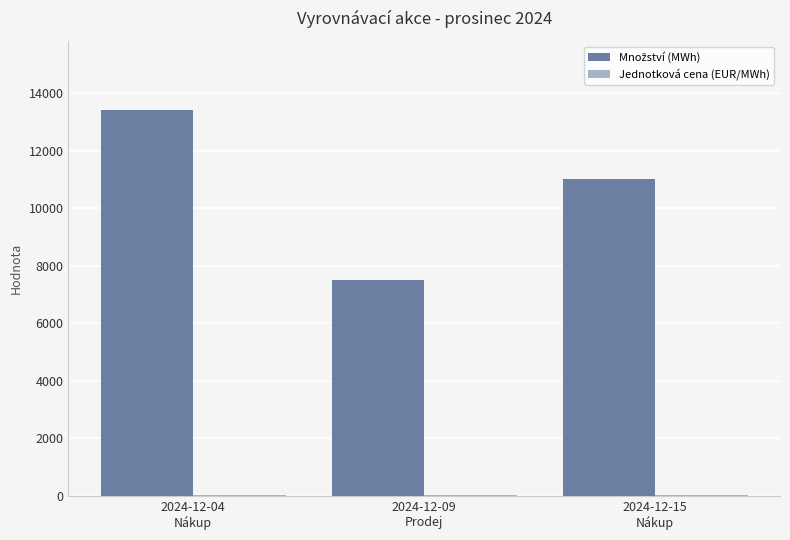

Which category has the highest value across all series?

2024-12-04
Nákup